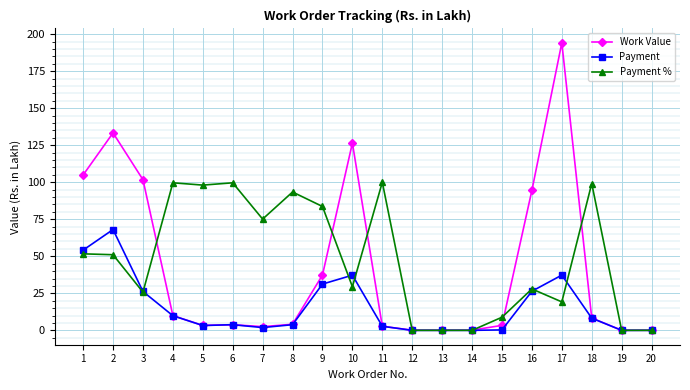

True or false: Payment has more than 1 interior local peaks.

True